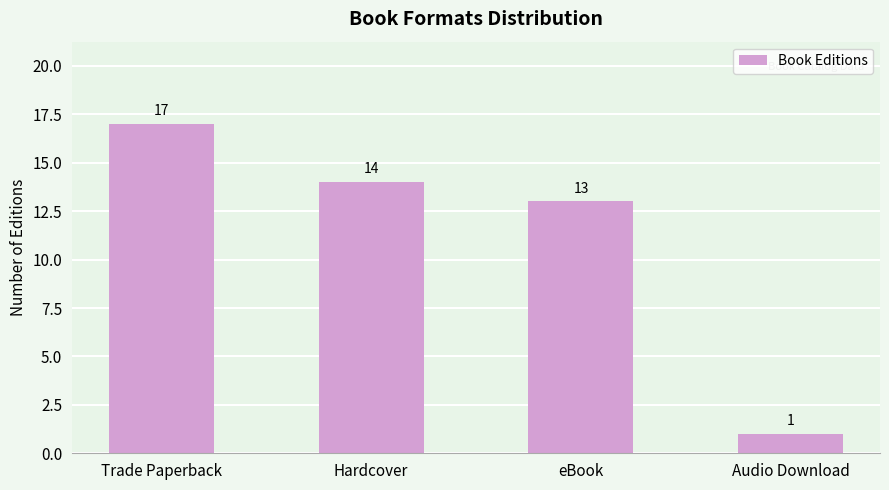

What value does the data have at Trade Paperback, to the nearest 5?

15